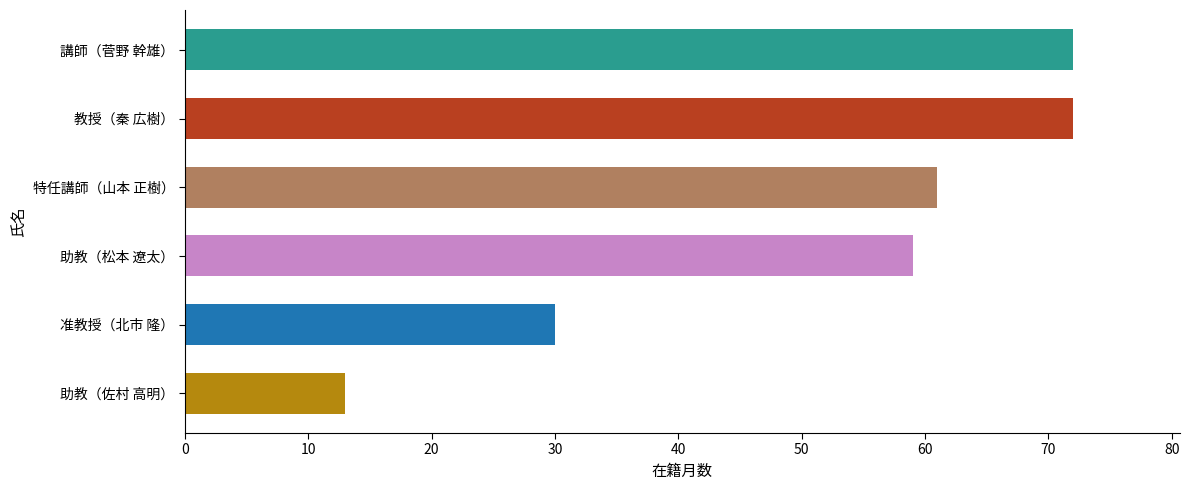

Where is the data nearest to the value 42?

准教授（北市 隆）